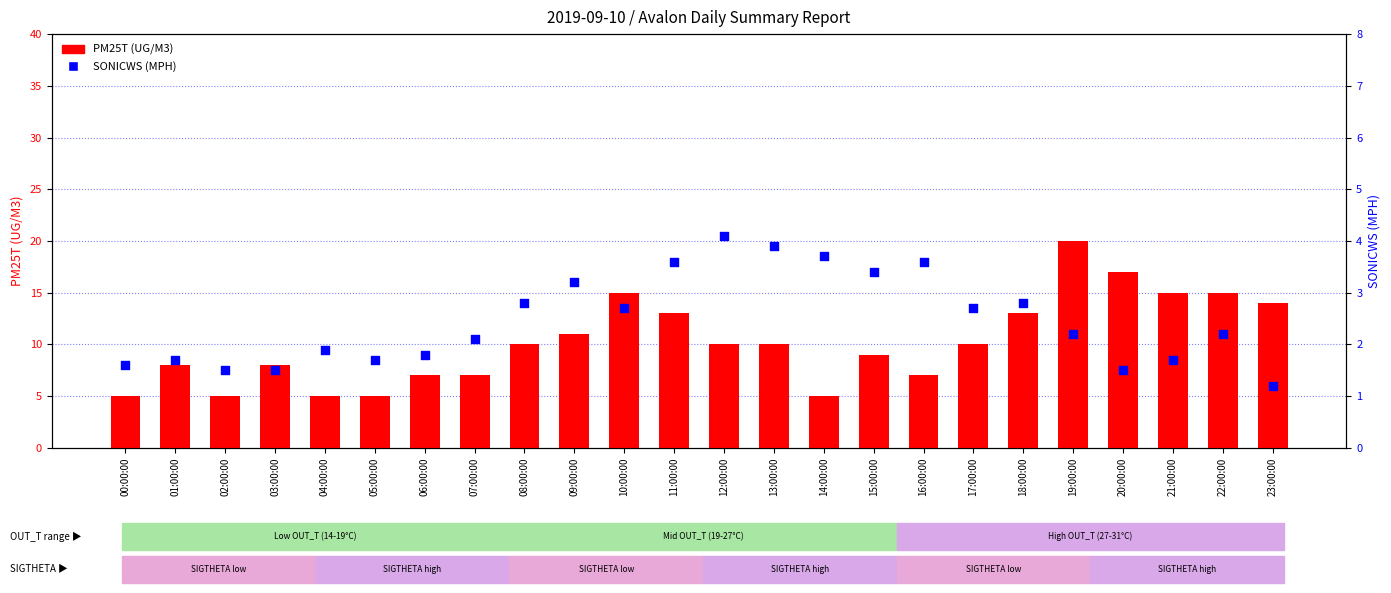

Which series has the largest Y range (max minus min)?

PM25T (UG/M3)